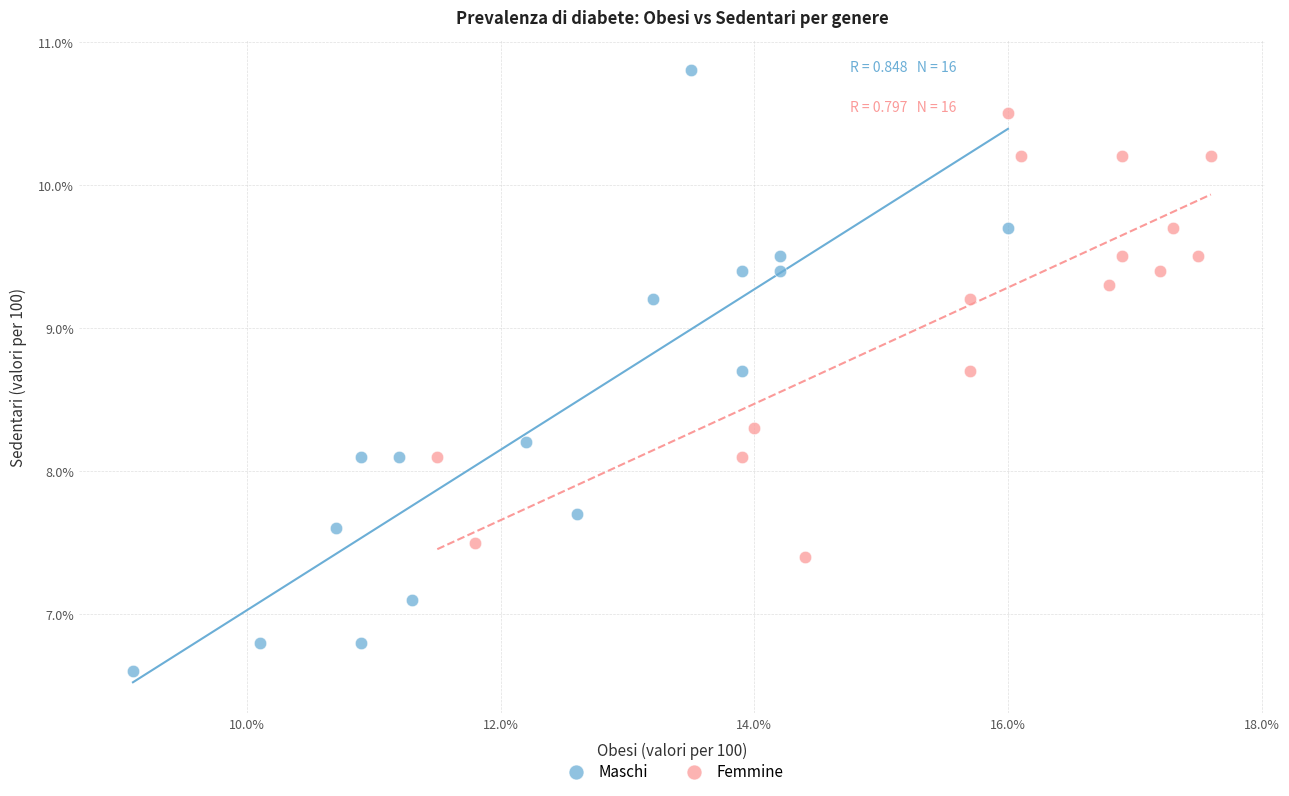

Which series has the widest spread of Y values?

Maschi